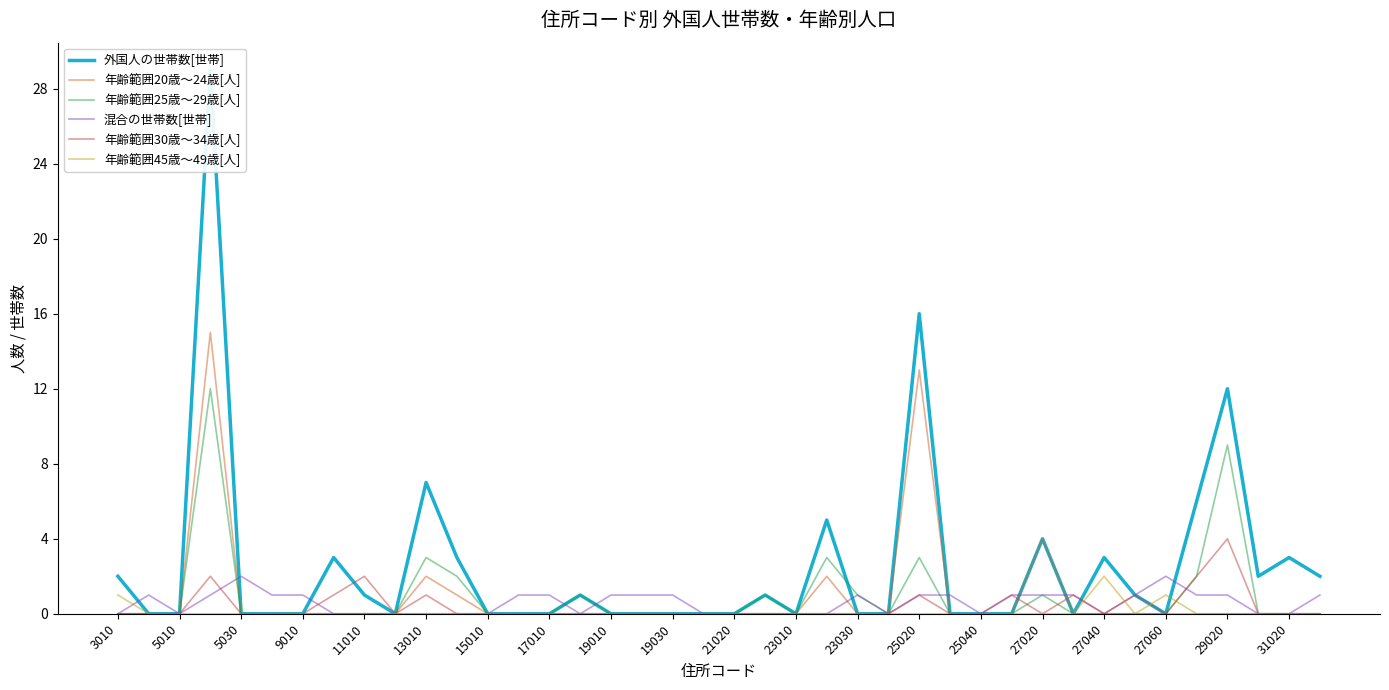

What is the highest value of the 年齢範囲30歳～34歳[人] series?

4